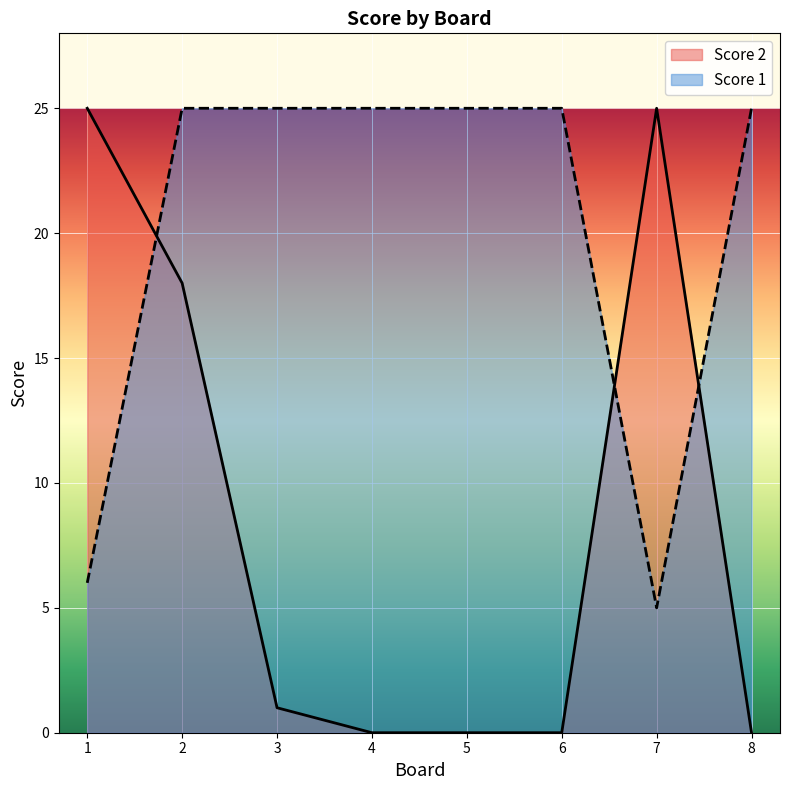

How many lines are shown in the chart?

2